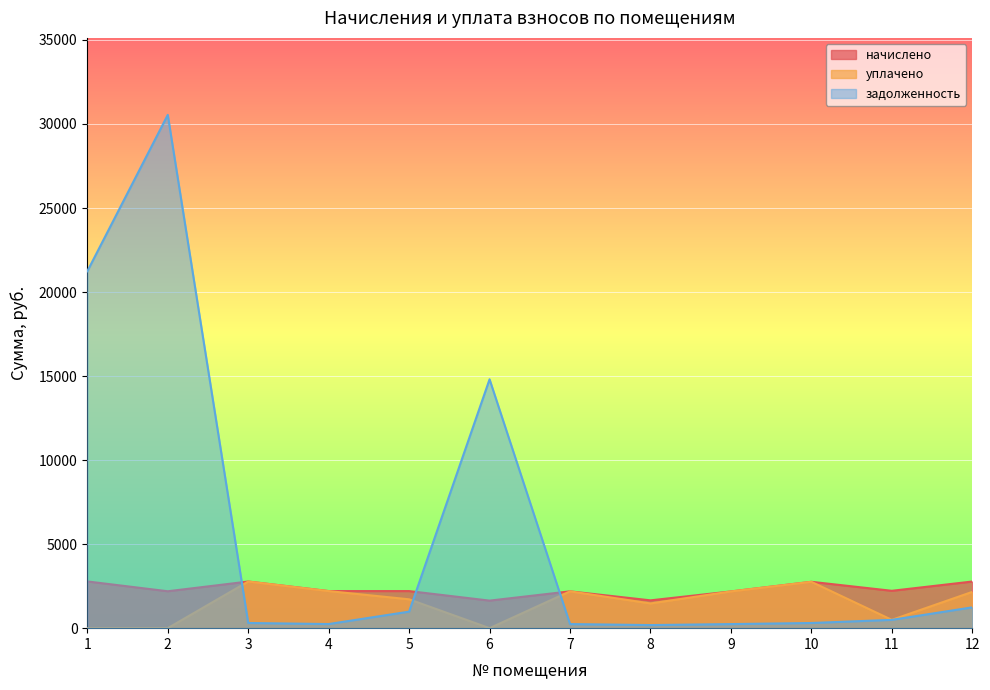

The value of задолженность at 11 is 112.6. True or false?

False